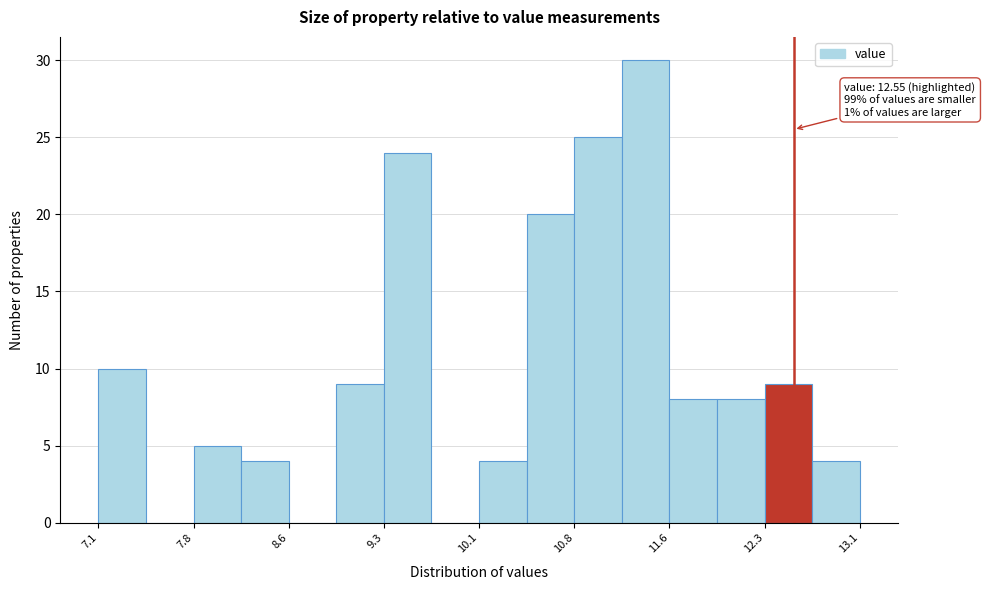

Read against the x-axis, roughly where is the centre of the tallest bar?

11.4